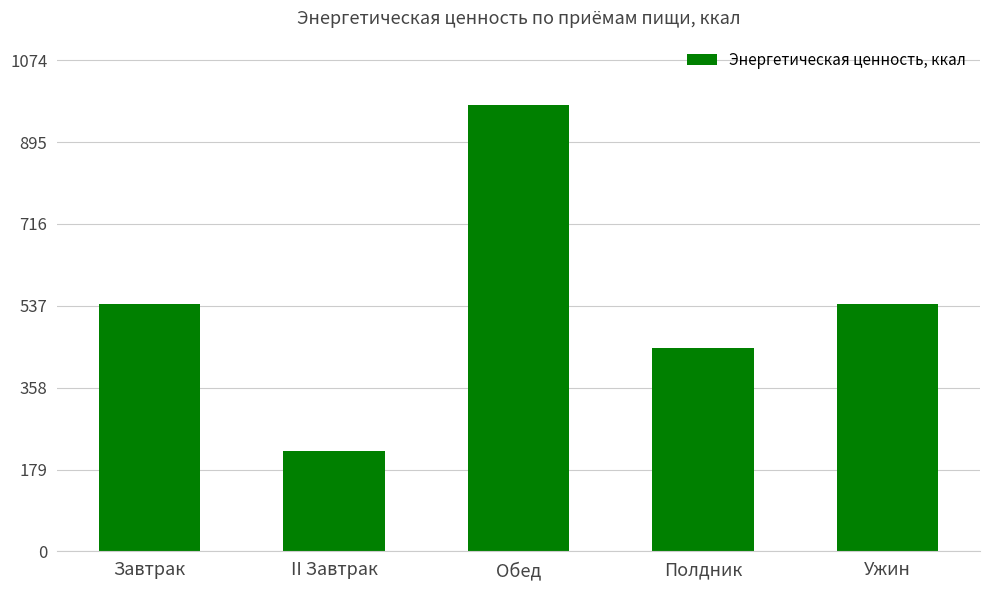

What is the sum of the values at Завтрак and Обед?

1516